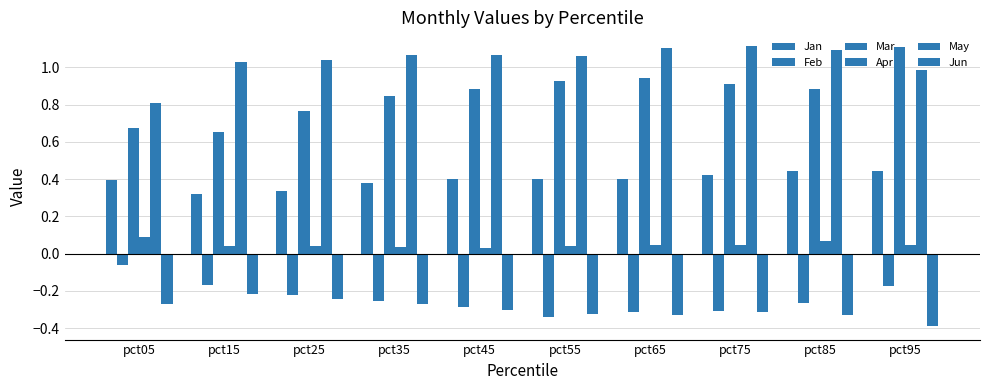

How many categories are shown in the chart?

10